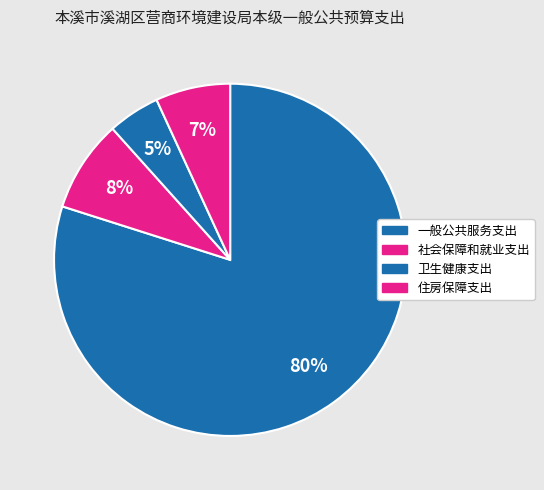

Which has a higher value, 卫生健康支出 or 一般公共服务支出?

一般公共服务支出